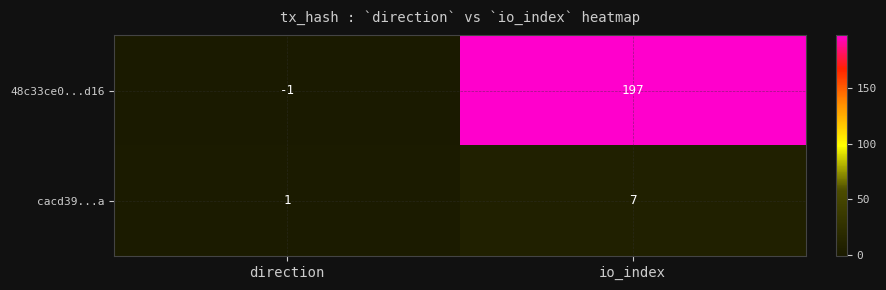

Which series has the largest total across all categories?

48c33ce0...d16